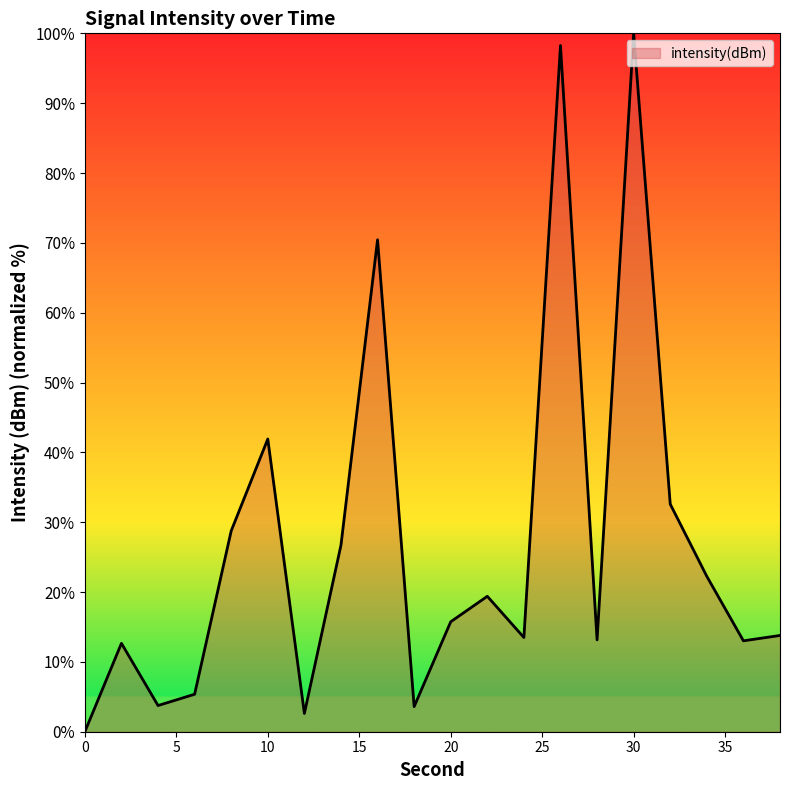

What is the average value?

26.9